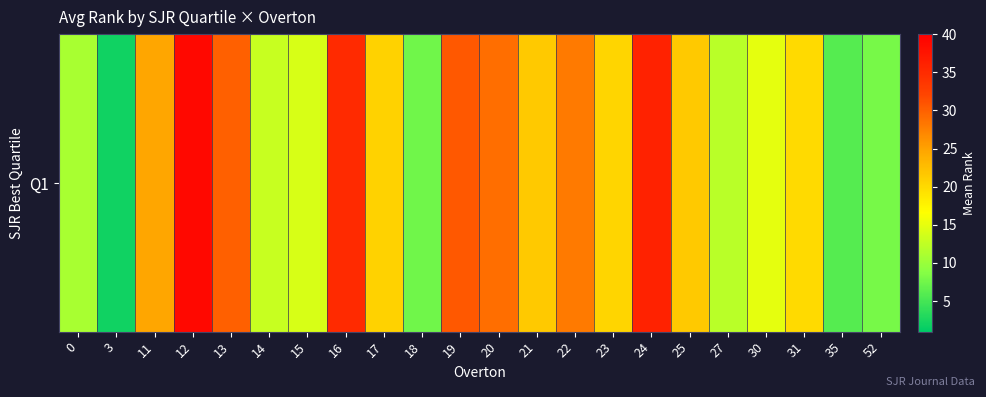

Where does the data first go above 20?

11